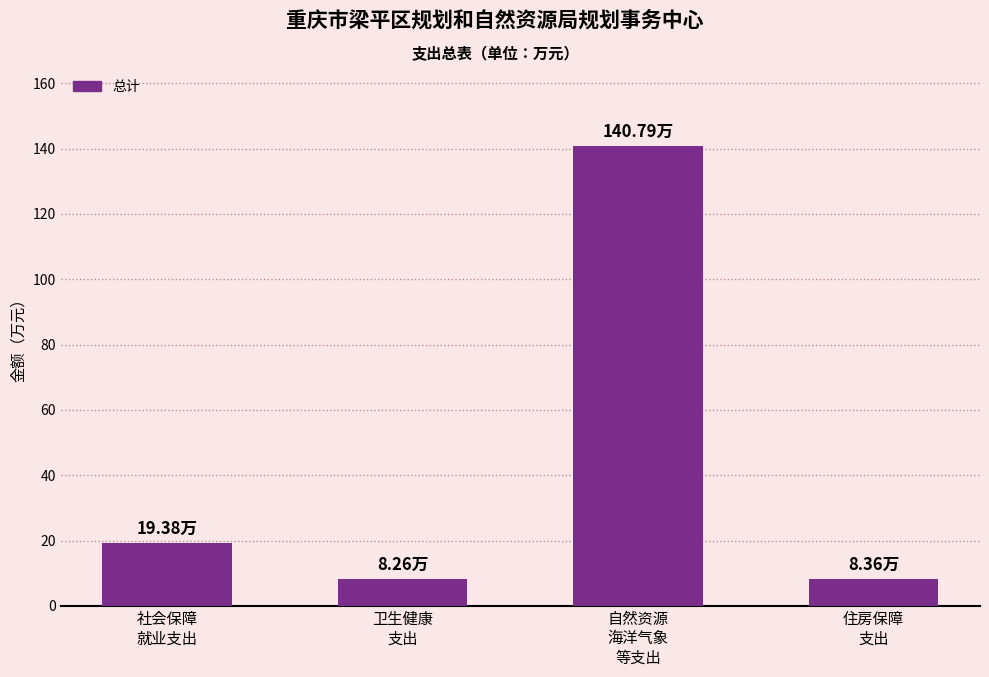

Count the number of data series in this chart.

1